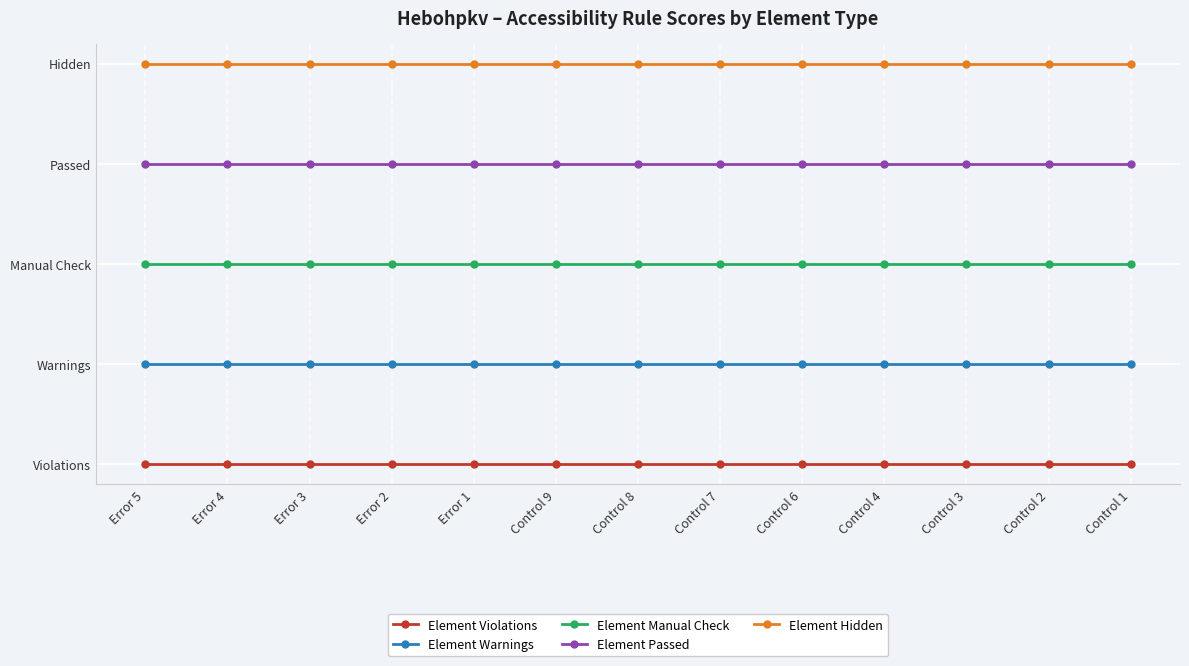

List the series in order of their peak value, highest first.

Element Hidden, Element Passed, Element Manual Check, Element Warnings, Element Violations